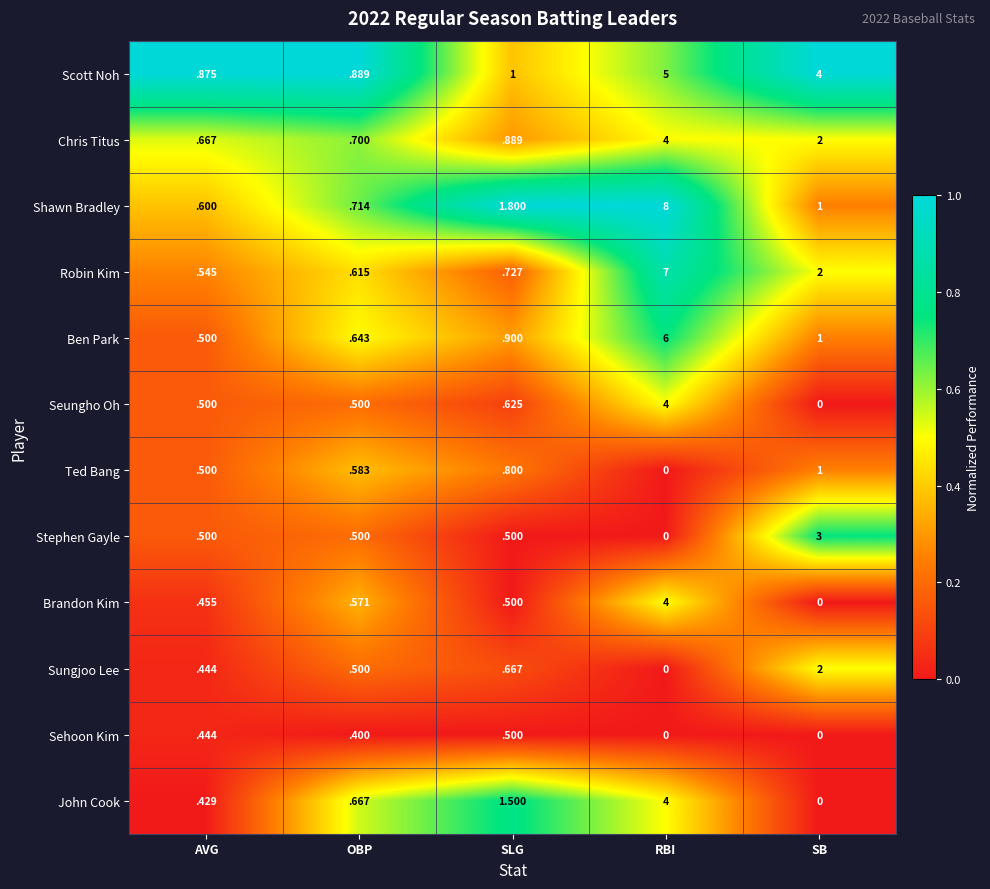

Rank the categories by John Cook value from lowest to highest.

SB, AVG, OBP, SLG, RBI